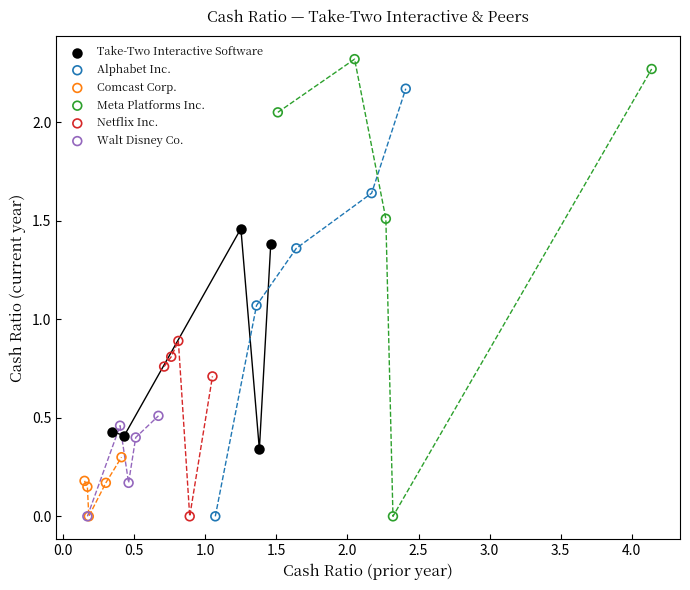

What are all the series names shown in the legend?

Take-Two Interactive Software, Alphabet Inc., Comcast Corp., Meta Platforms Inc., Netflix Inc., Walt Disney Co.